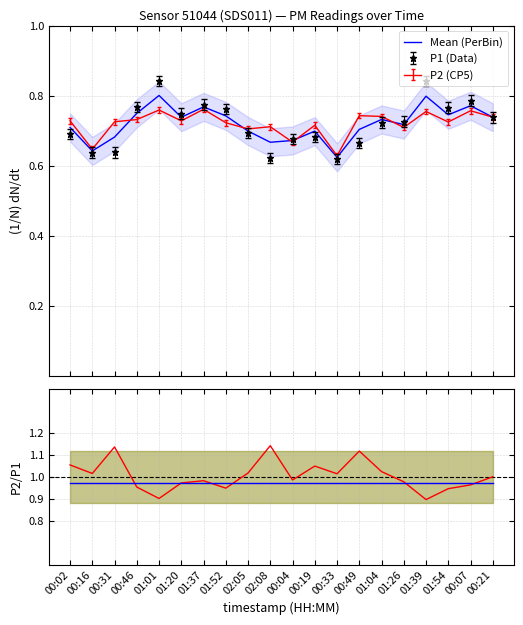

Reading left to right, list all the values displayed in this chart.

Mean (PerBin): 0.7	0.6	0.7	0.7	0.8	0.7	0.8	0.7	0.7	0.7	0.7	0.7	0.6	0.7	0.7	0.7	0.8	0.7	0.8	0.7
P2/P1: 1.1	1.0	1.1	1.0	0.9	1.0	1.0	0.9	1.0	1.1	1.0	1.0	1.0	1.1	1.0	1.0	0.9	0.9	1.0	1.0